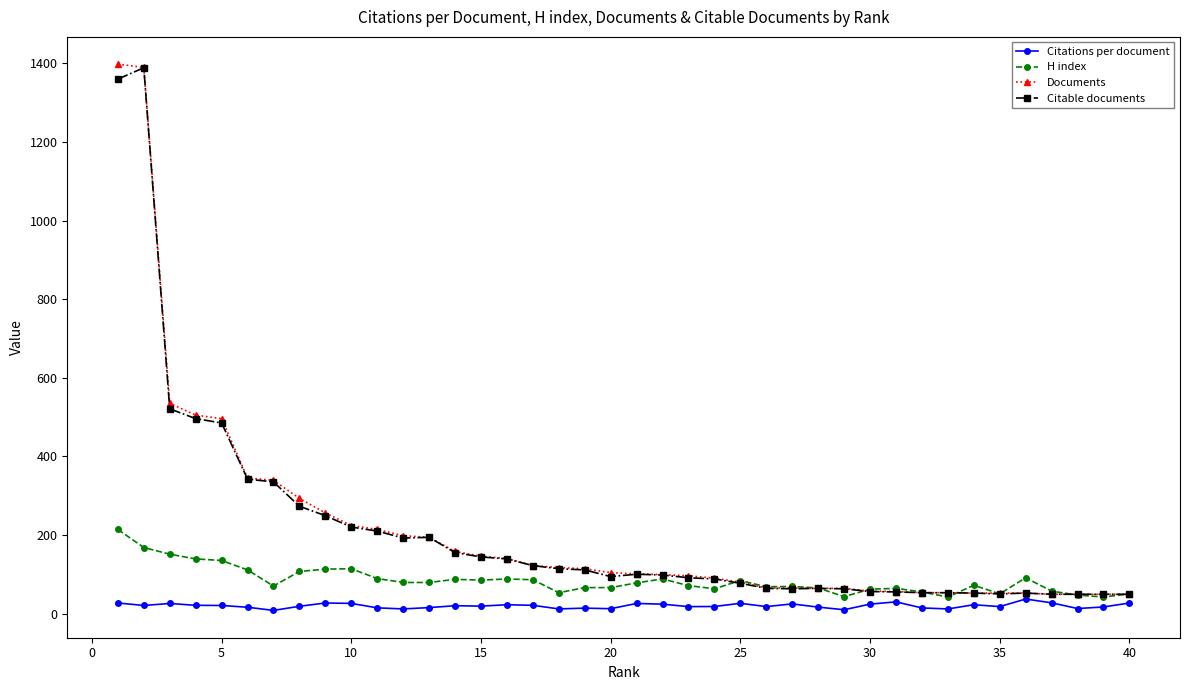

Which series has the largest range (max minus min)?

Documents